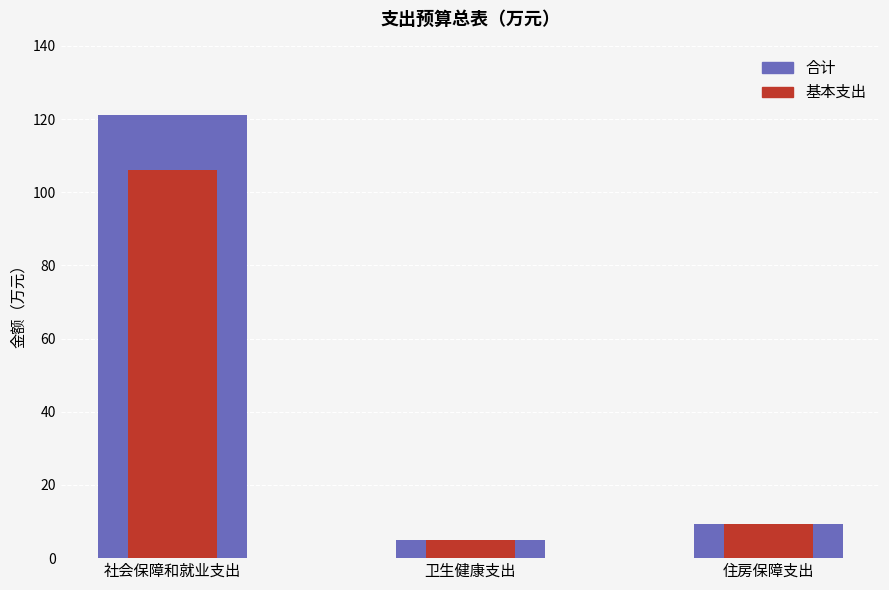

What is the label of the 2nd bar from the left?

卫生健康支出